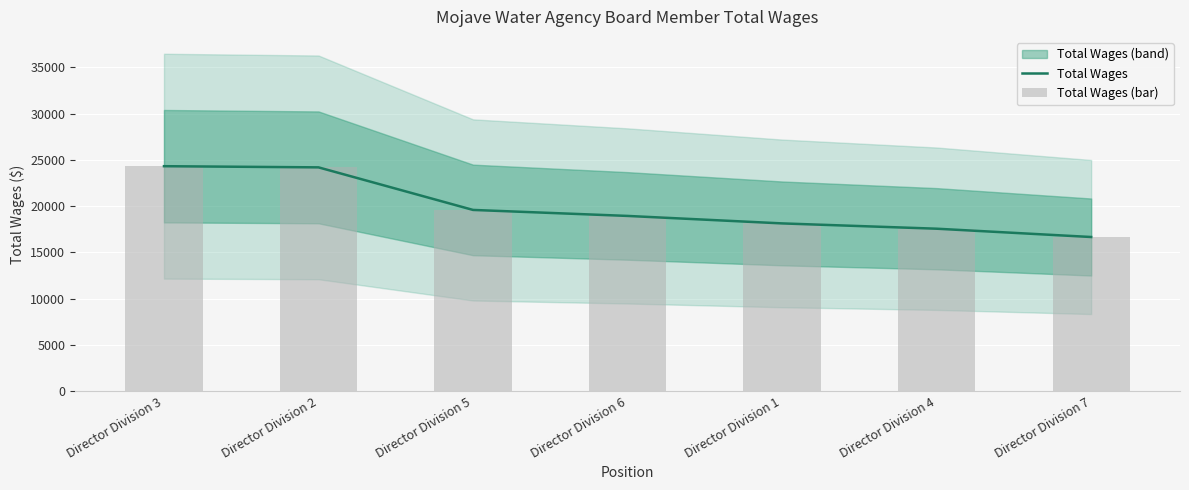

What position from the left is Director Division 5?

3